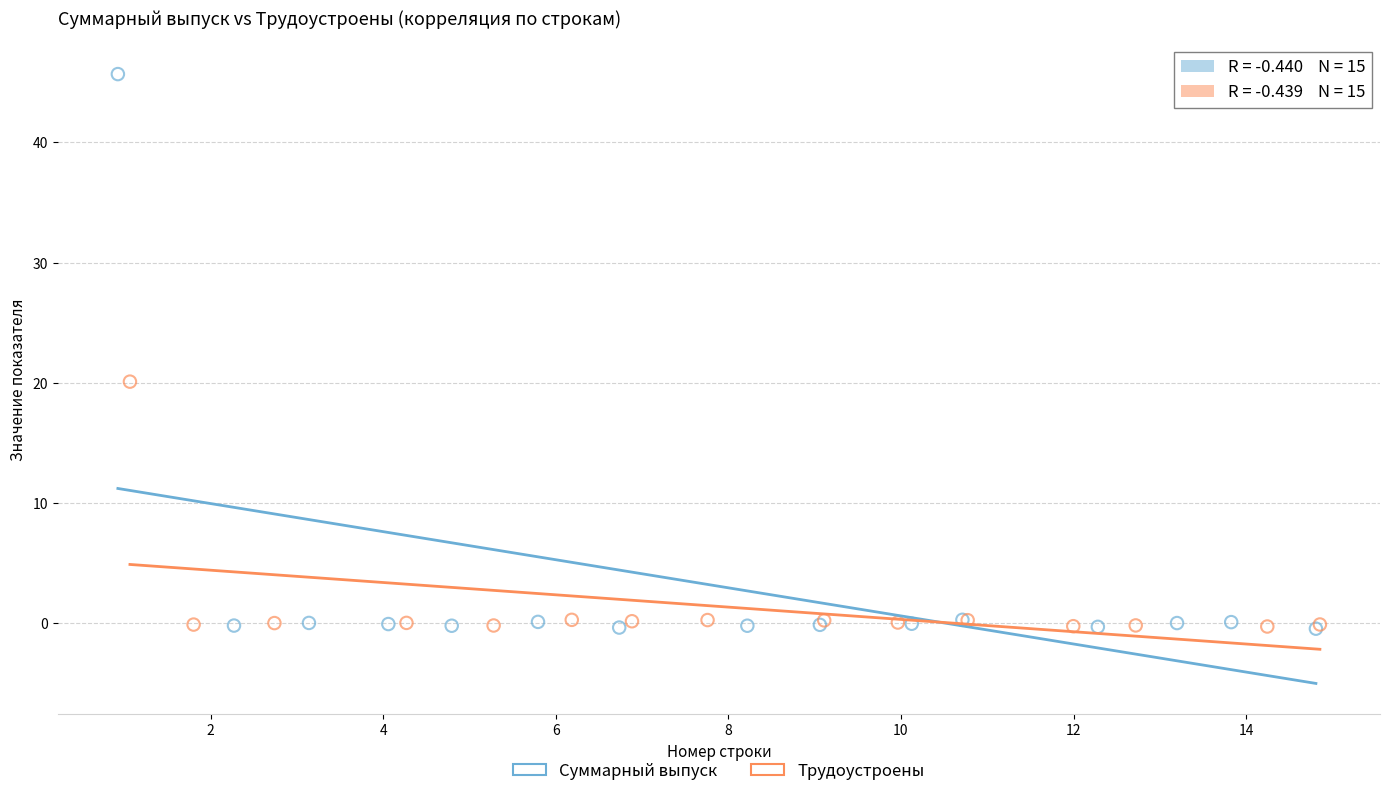

Which series reaches the maximum Y coordinate?

Суммарный выпуск